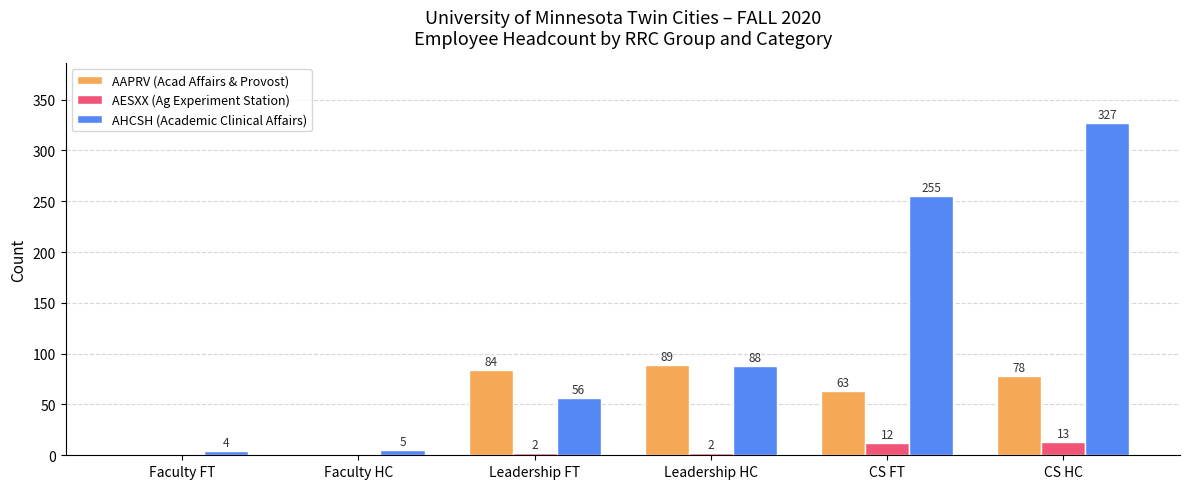

How many series are shown in this chart?

3